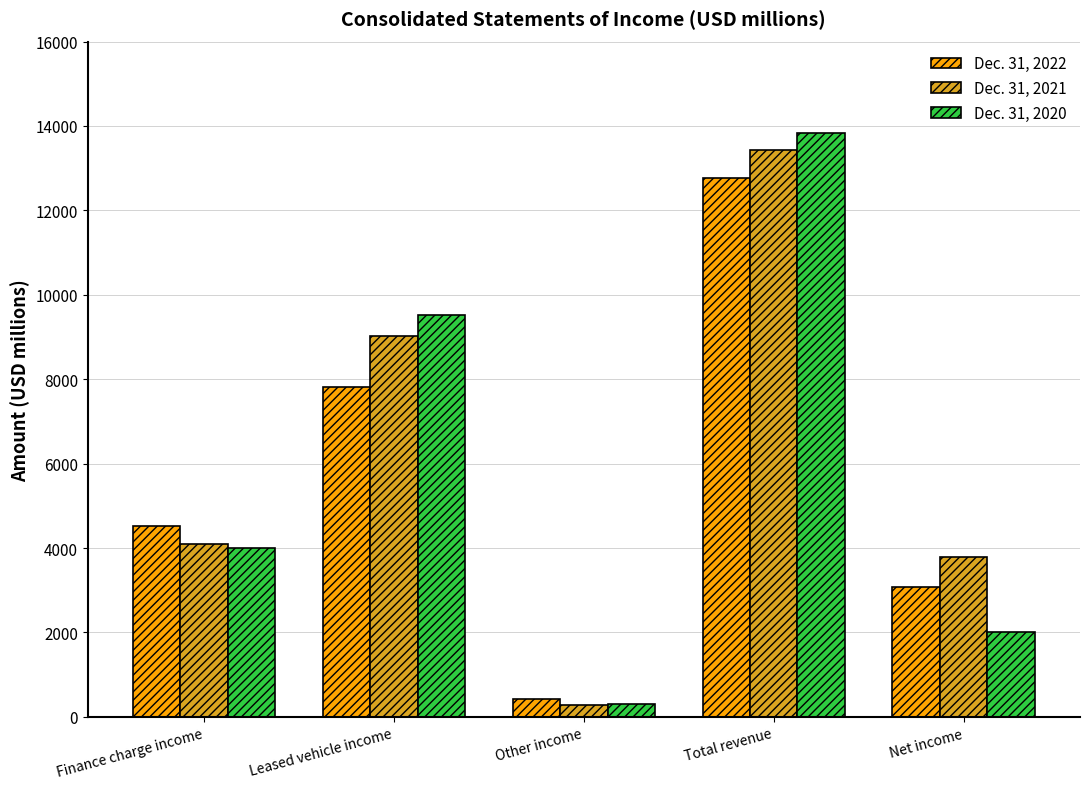

Does the chart contain stacked bars?

No